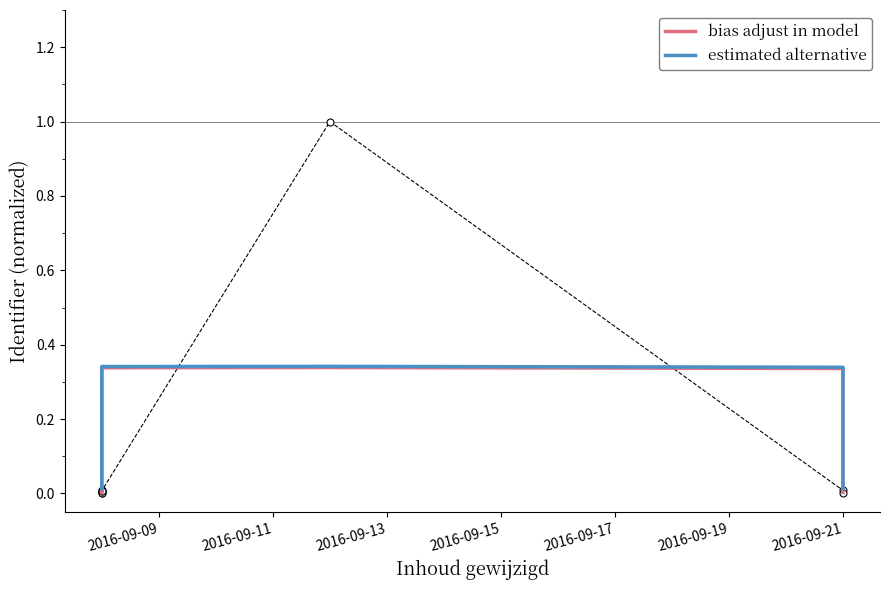

At 2016-09-13, list the series in order from smallest to largest.

bias adjust in model, estimated alternative